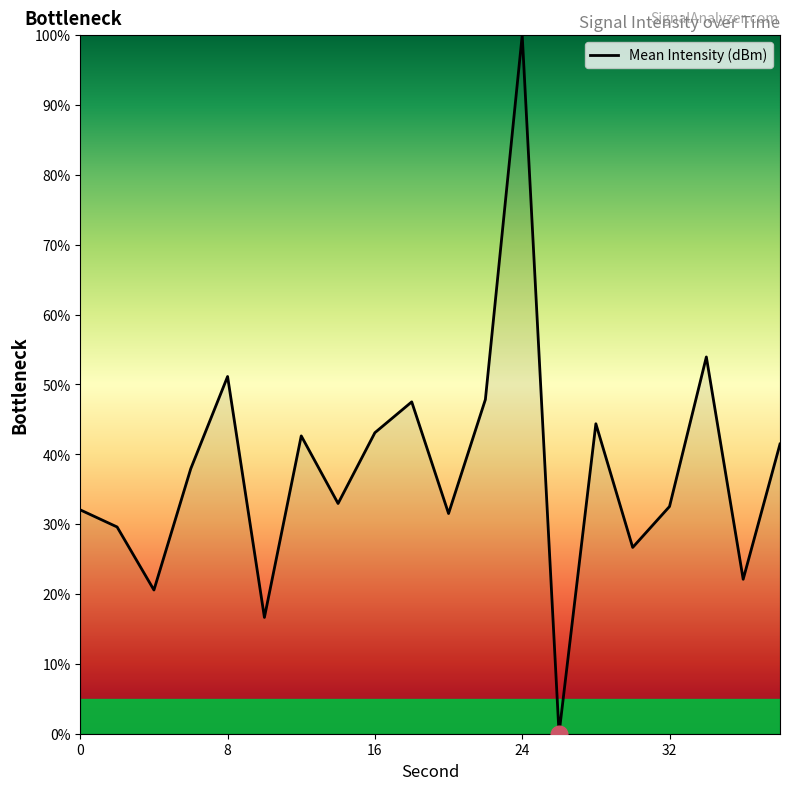

What is the maximum value shown in the chart?

100.0